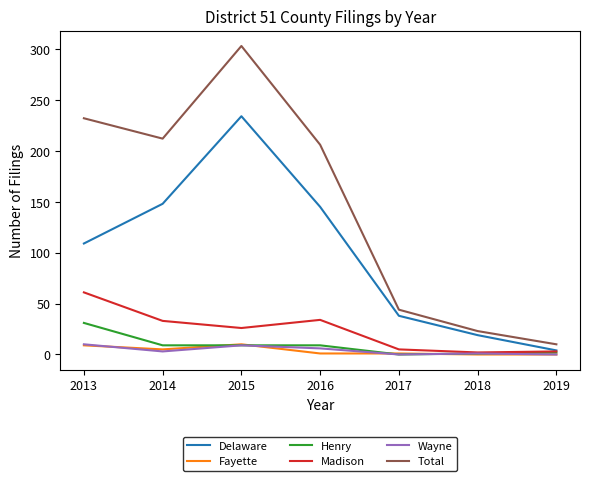

What is the total value across all series at 2017?

88